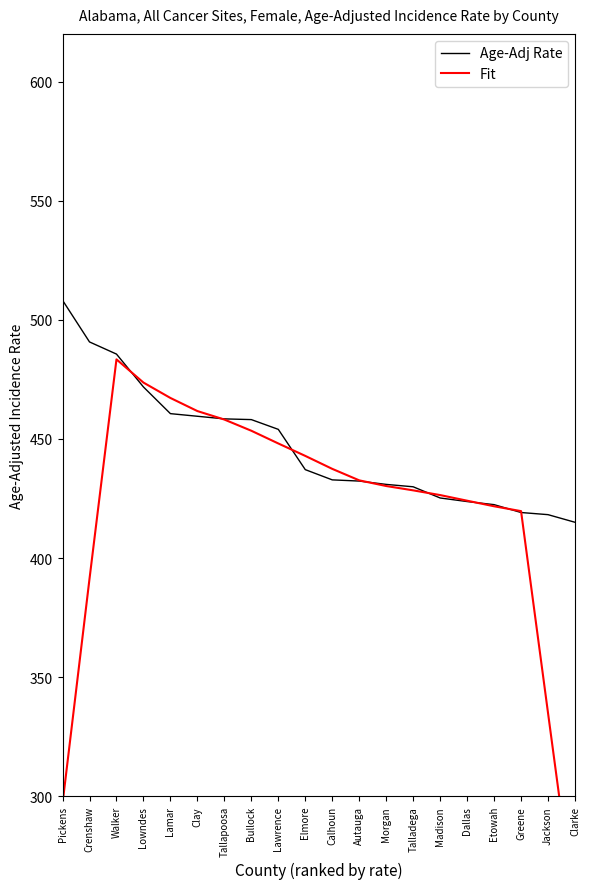

Is it true that Fit equals 461.7 at Clay?

True